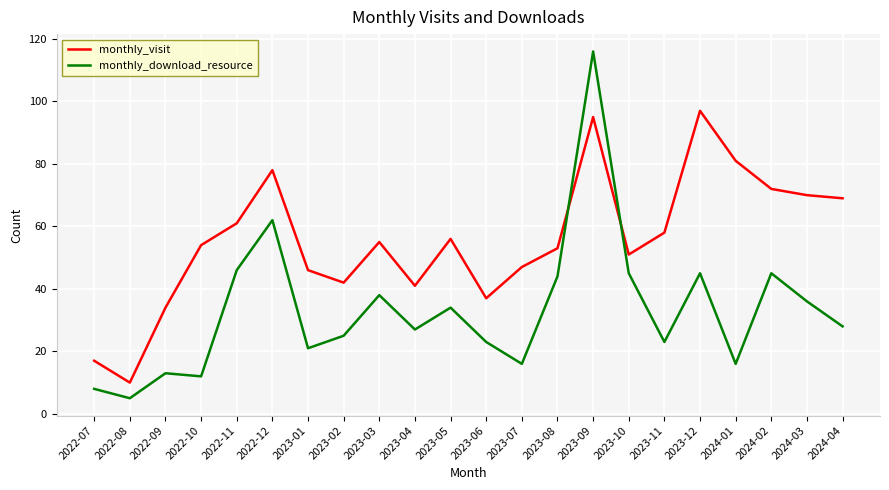

What is the sum of the monthly_visit values at 2023-06 and 2023-03?

92